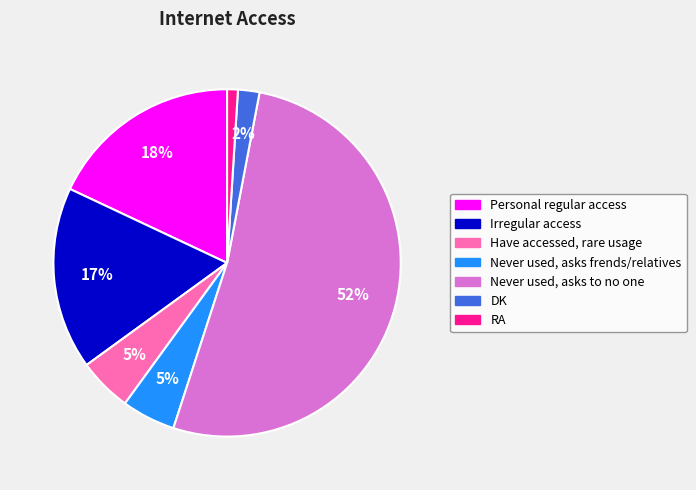

The Have accessed, rare usage slice represents 5% of the pie. True or false?

True